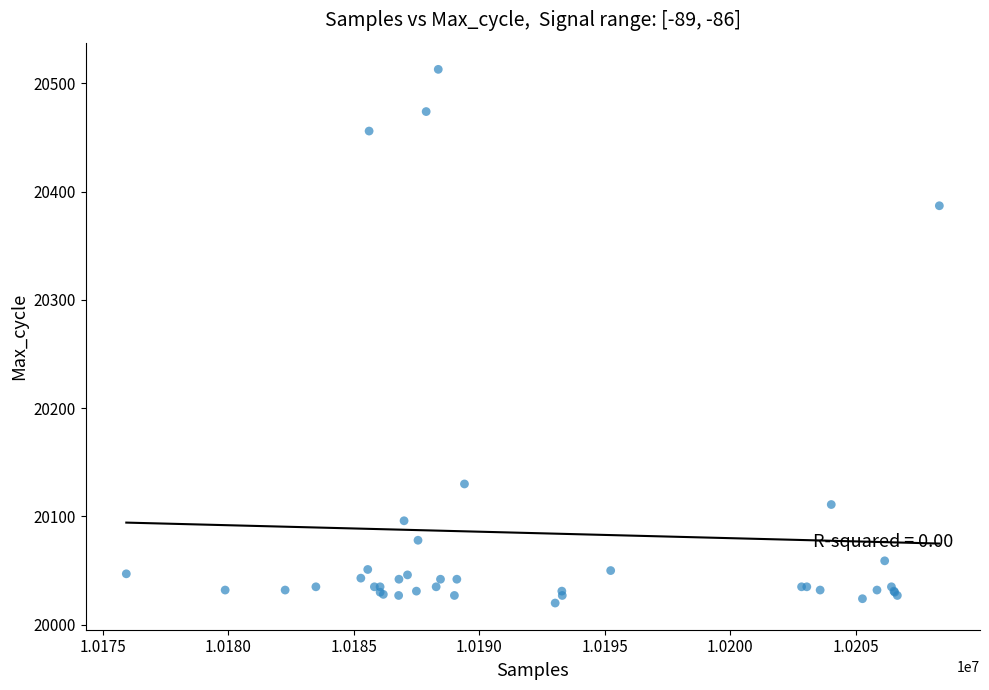

What Y value in the scatter plot is closest to 20266?

20387